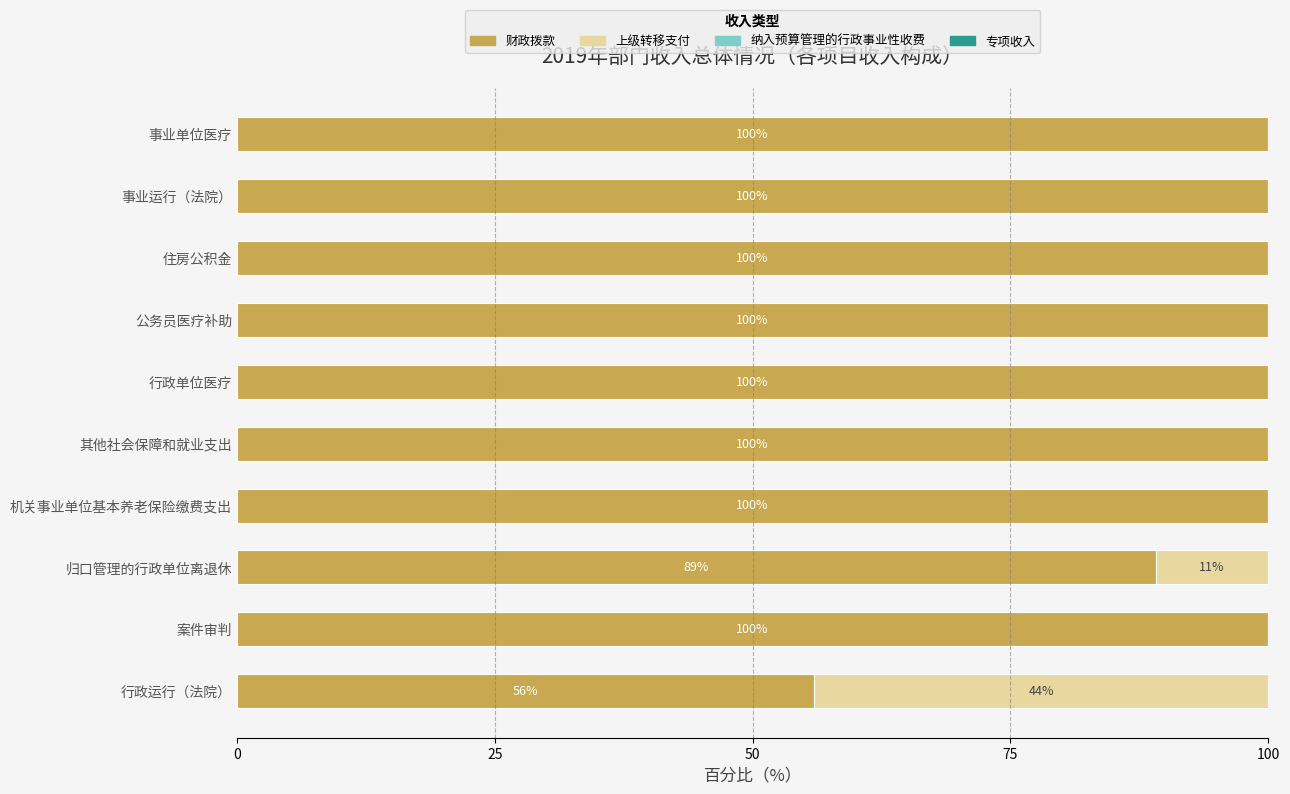

Where is 财政拨款 nearest to the value 77?

归口管理的行政单位离退休